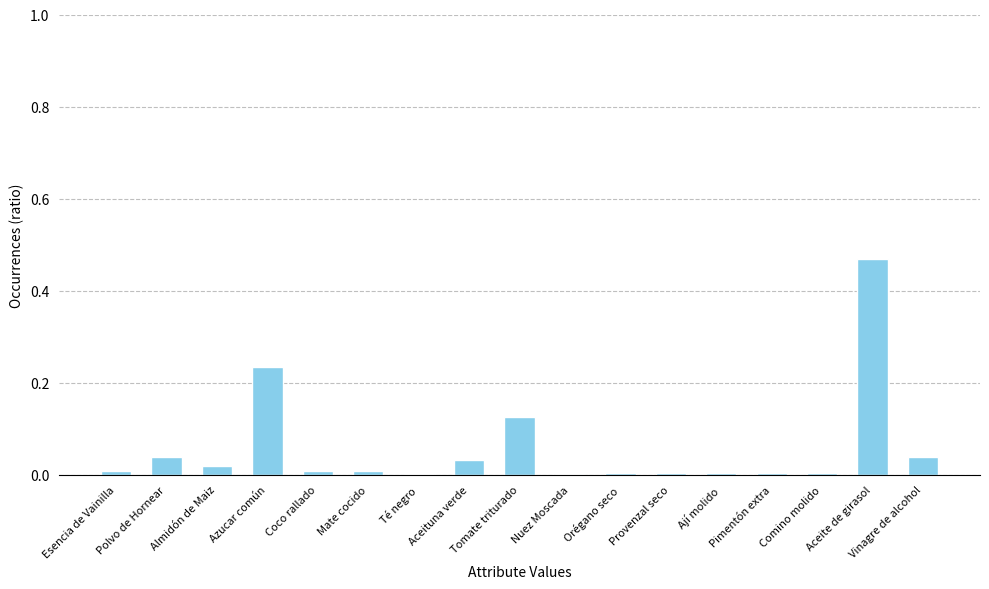

Which category has the highest value across all series?

Aceite de girasol